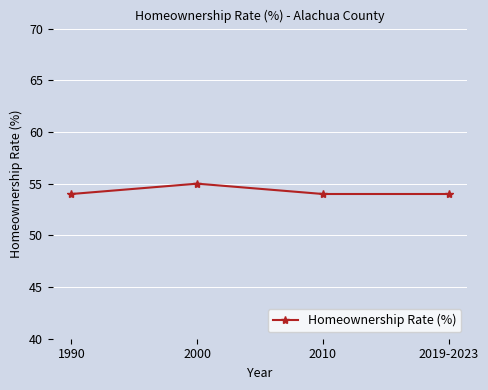

What is the difference between the maximum and minimum values?

1